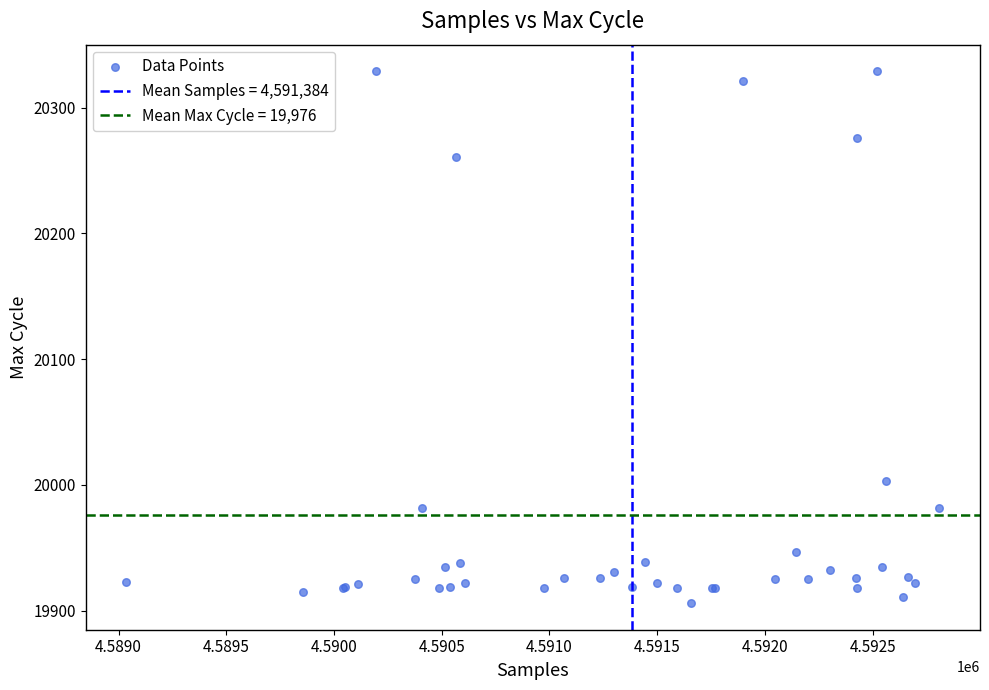

What Y value in the scatter plot is closest to 20117?

20003